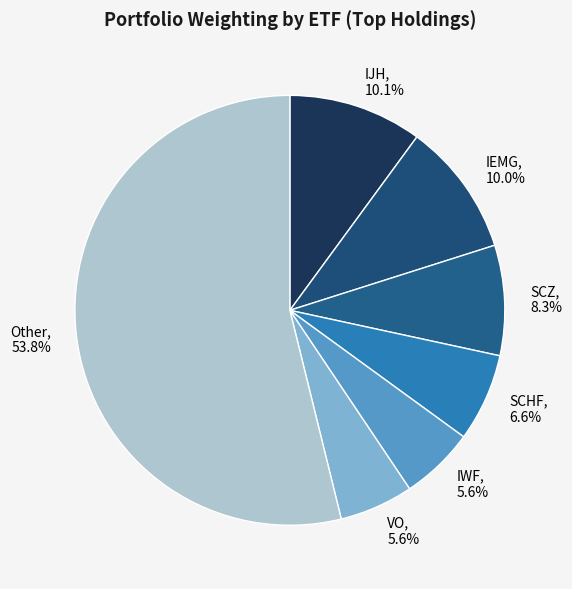

Do Other and IJH together represent more than half of the pie?

Yes